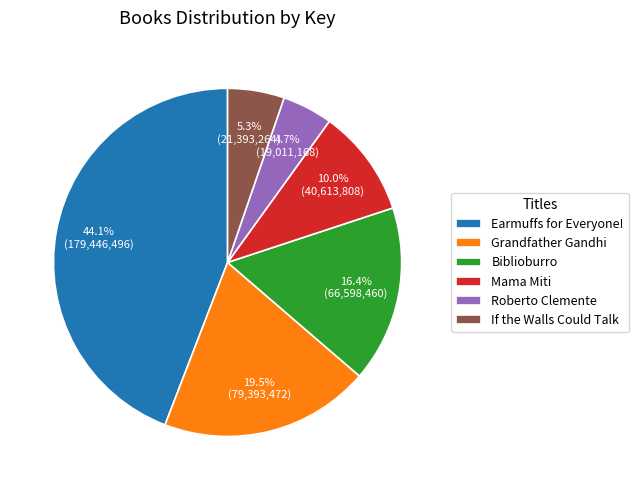

How many slices are in this pie chart?

6